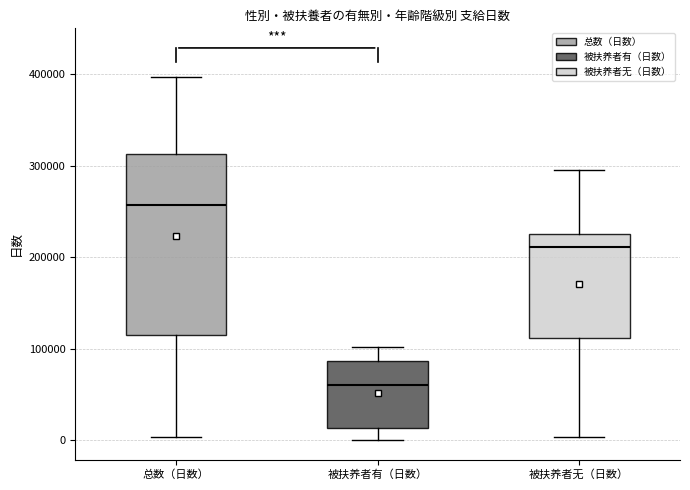

Where is the lower edge of the box for 总数（日数） on the y-axis? The values are not printed on the chart, so give them approximately, as read against the axis.

120000